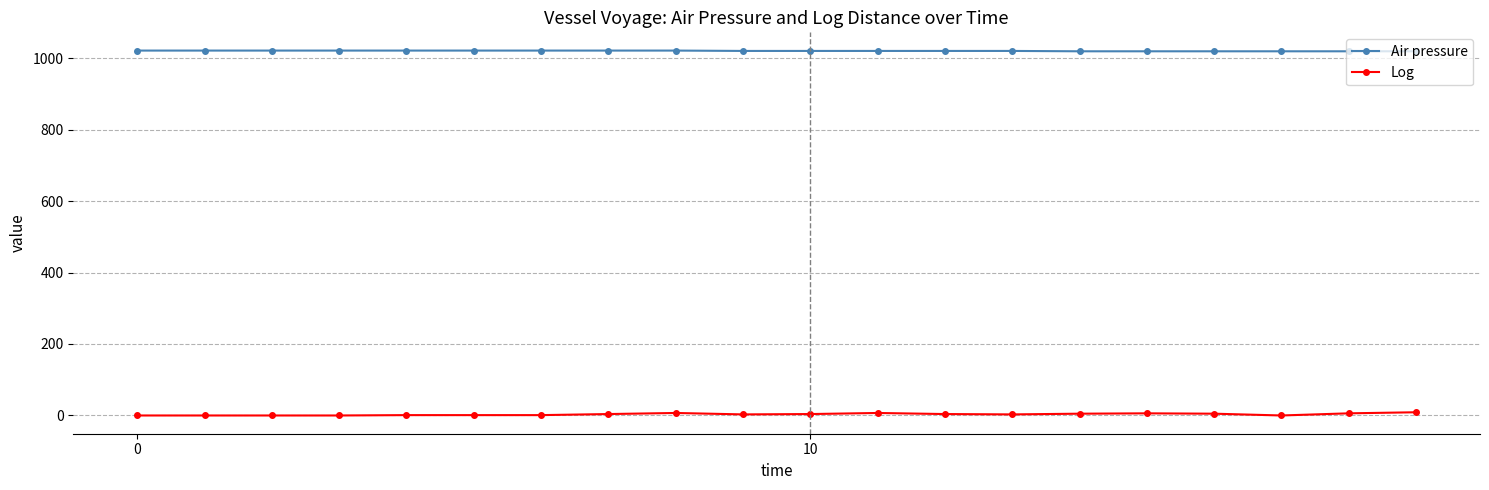

True or false: Air pressure and Log cross at least once.

False